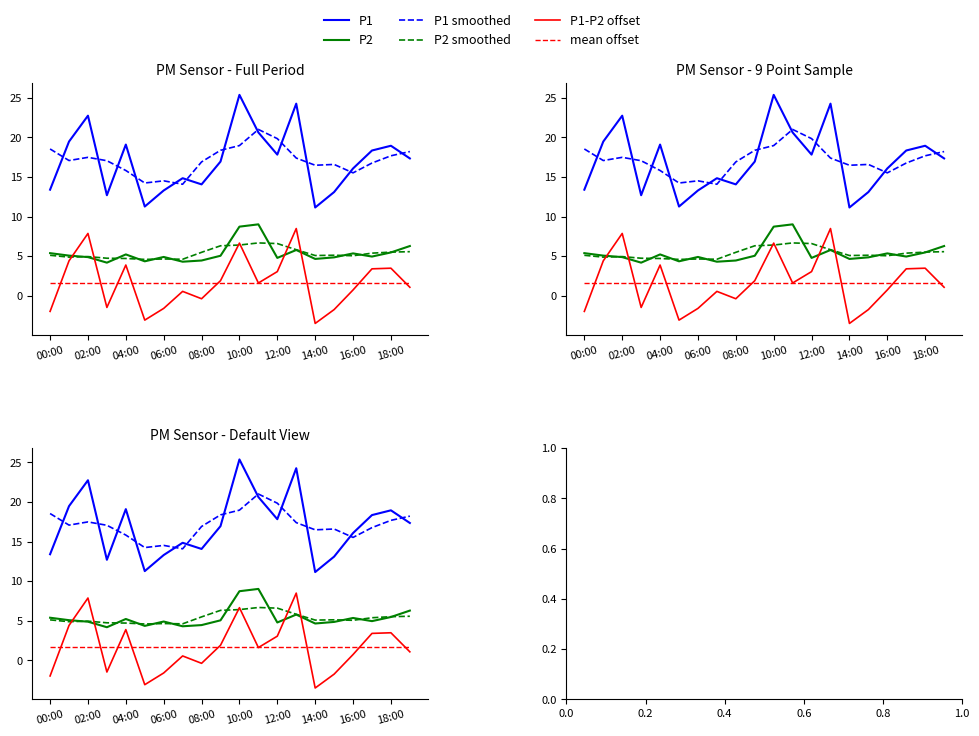

In P2, how many points are higher than both neighbors (excluding endpoints)?

5